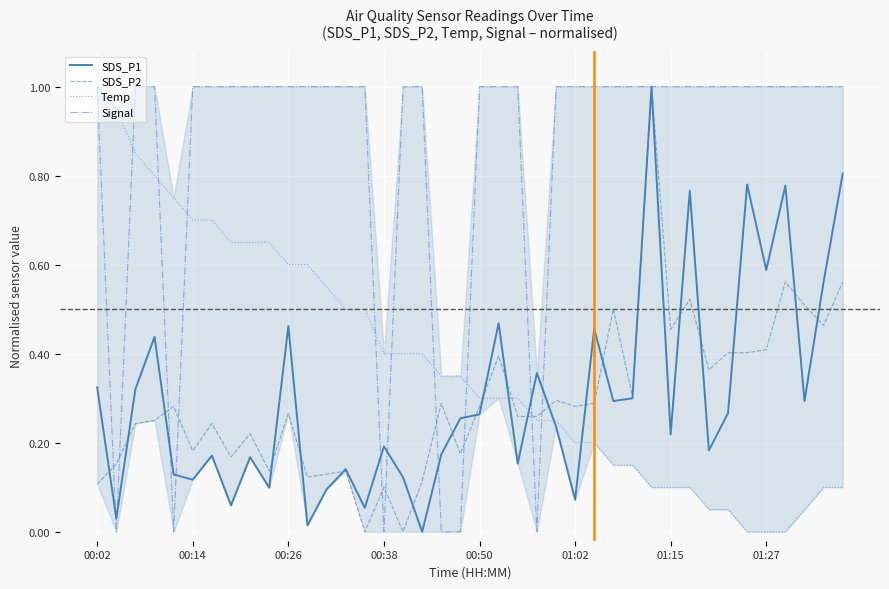

How many positive values does the SDS_P2 series have?

38